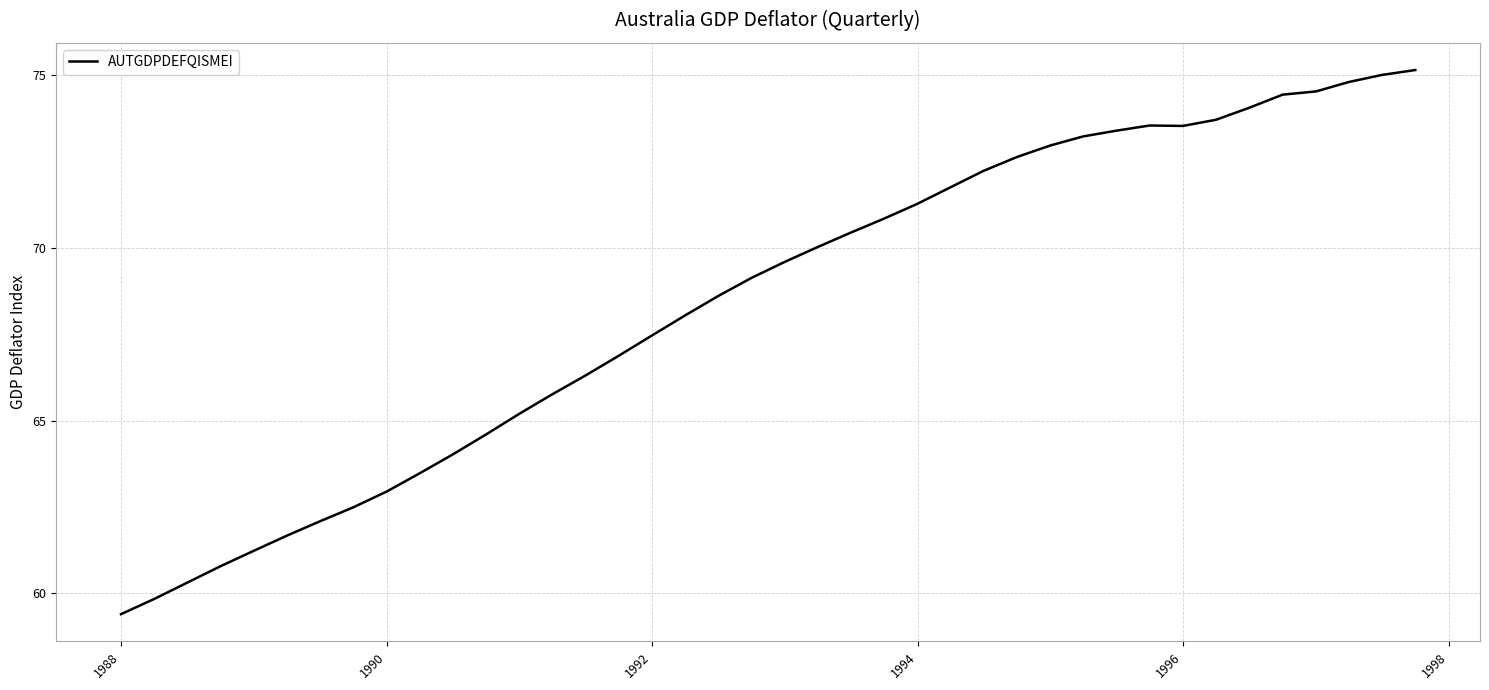

What is the maximum value shown in the chart?

75.2